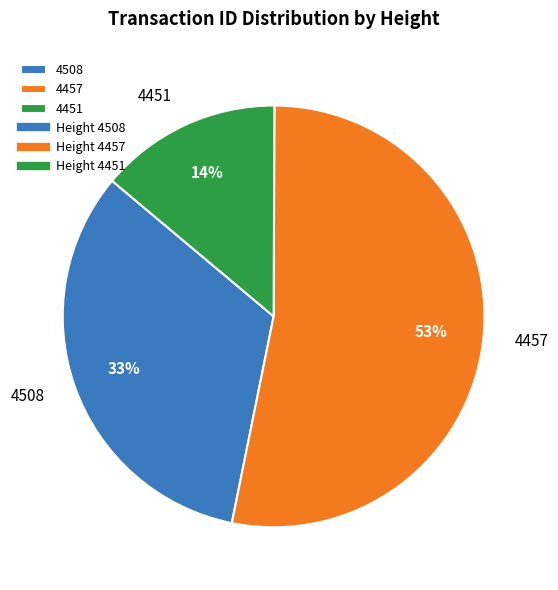

Is it true that 4451 is 27% of the pie?

False